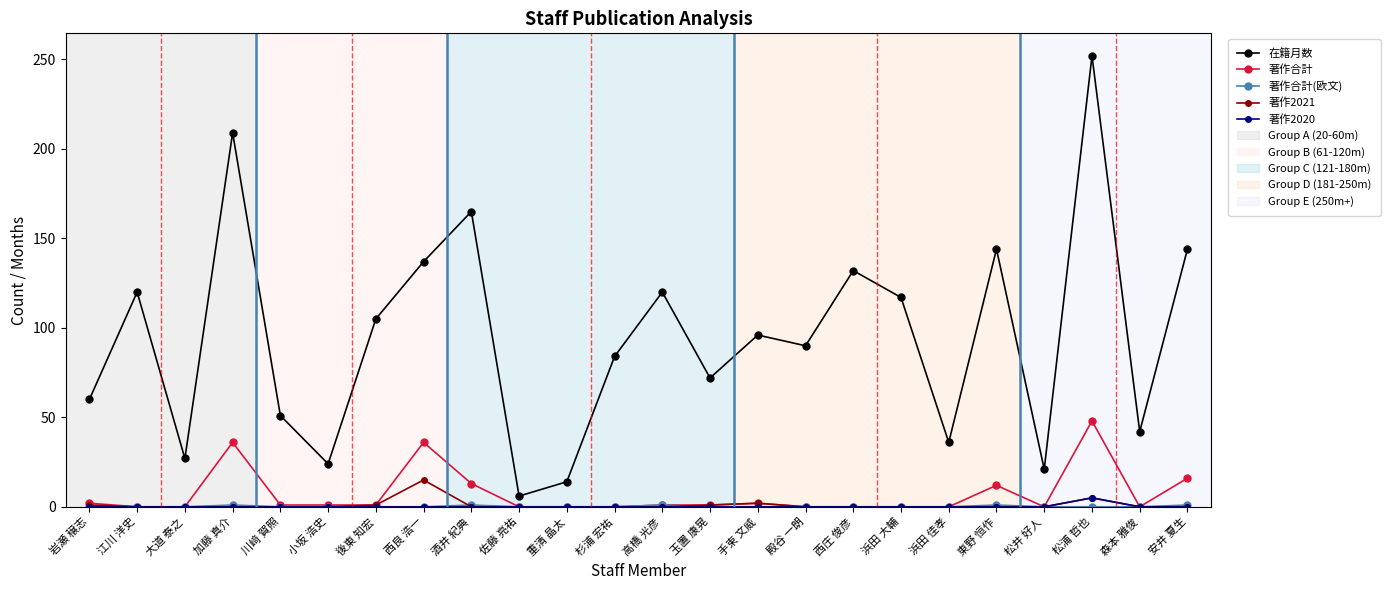

What is the total value across all series at 浜田 佳孝?

36